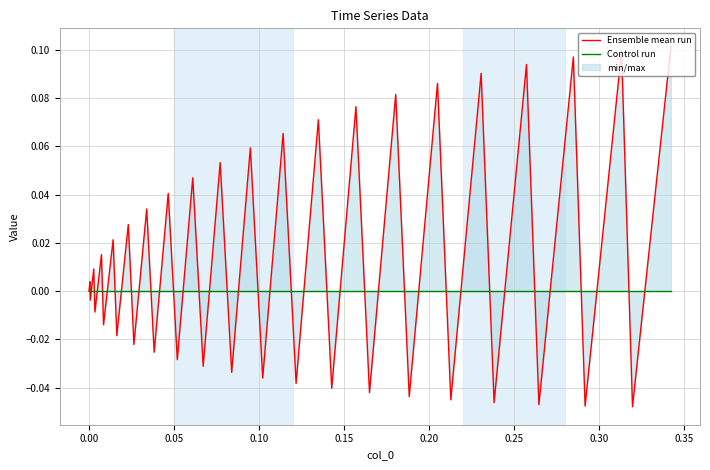

How many values in the Ensemble mean run series exceed 0?

20